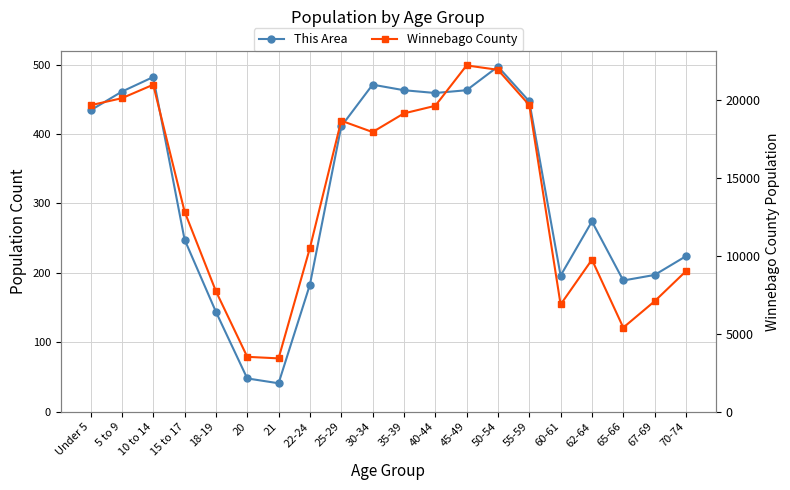

At which category does Winnebago County reach its first local valley?

21